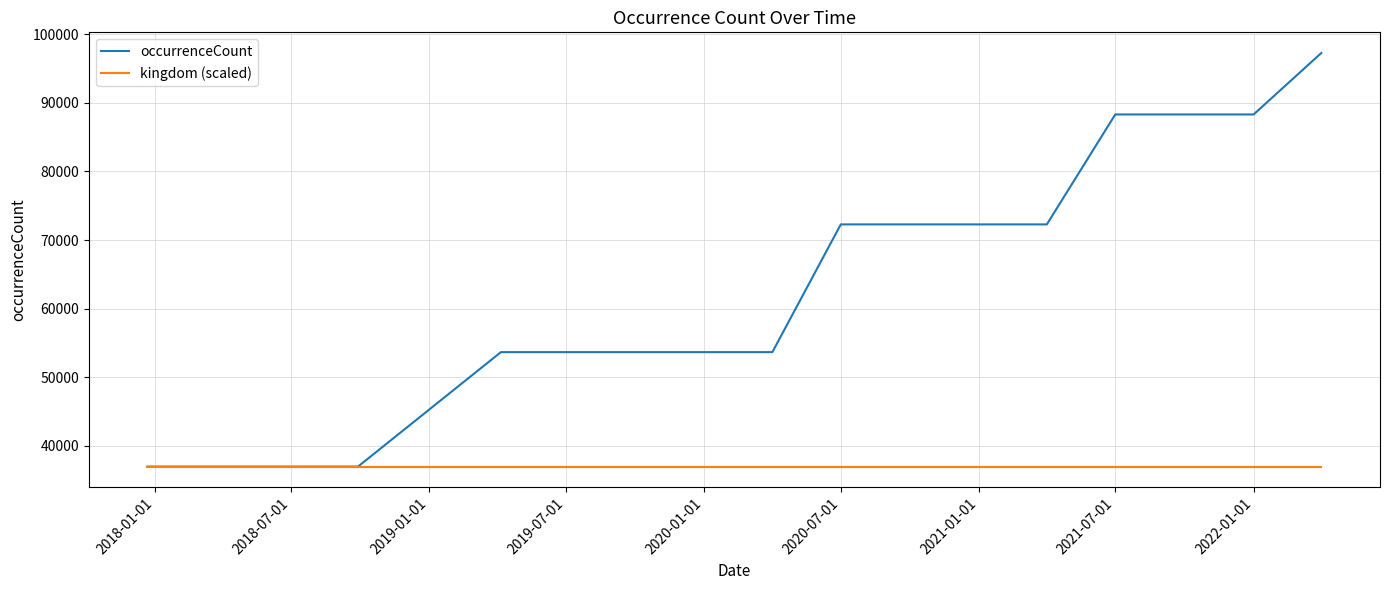

Which series has the largest total across all categories?

occurrenceCount